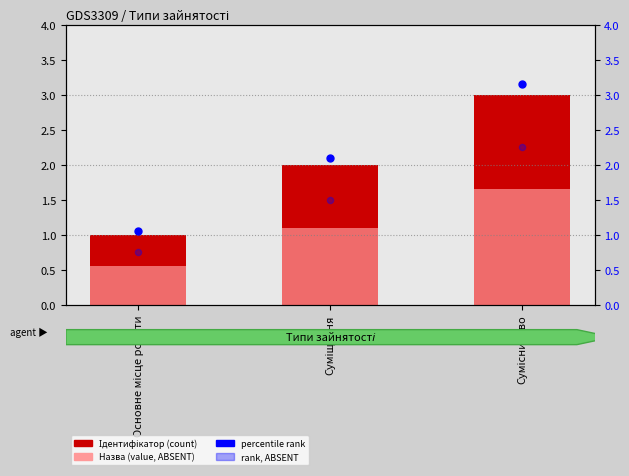

Which series reaches the maximum Y coordinate?

percentile rank within the sample